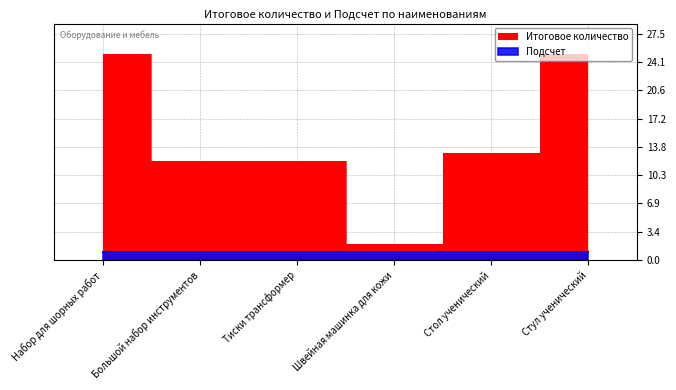

Where does the data first go above 13?

Набор для шорных работ